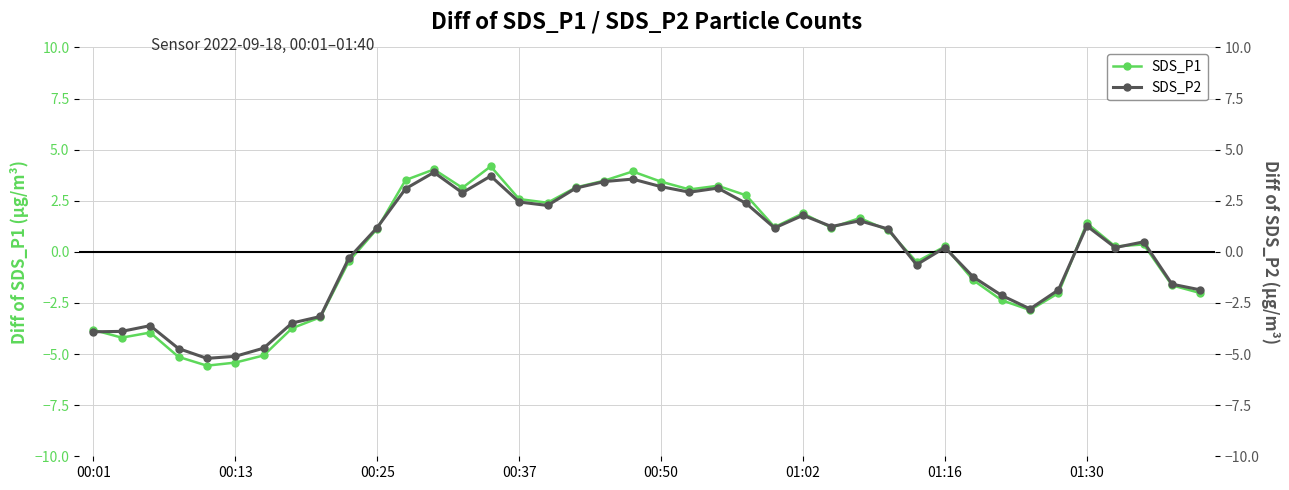

True or false: SDS_P2 has more than 0 interior local peaks.

True